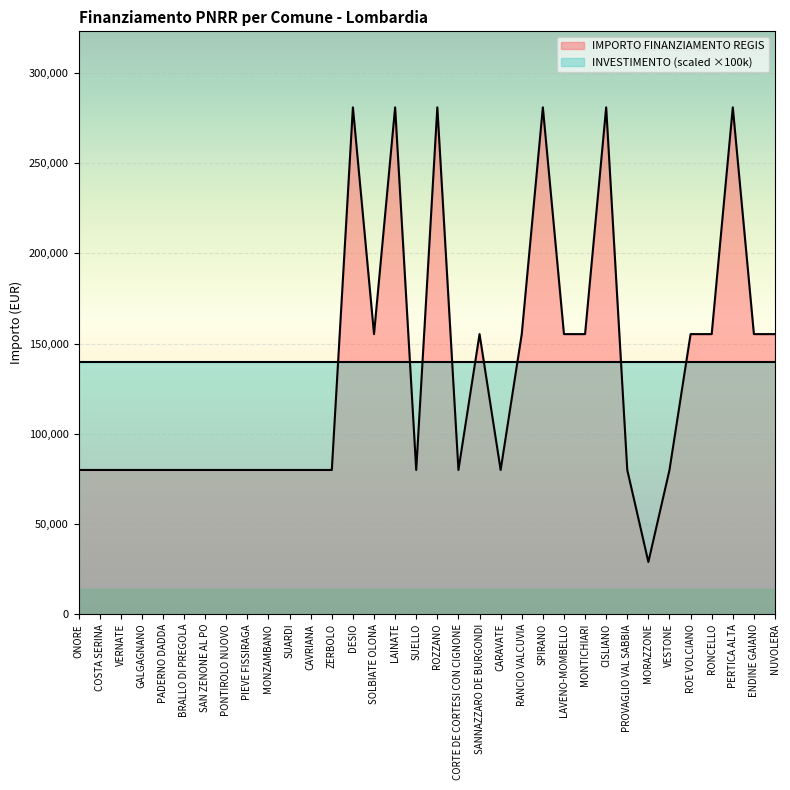

How many points are lower than both their immediate neighbors (excluding endpoints)?

5